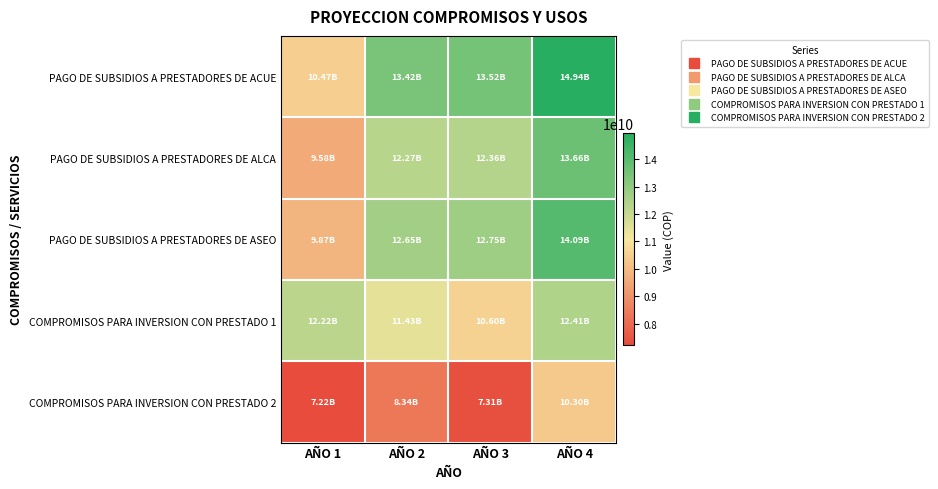

Between AÑO 1 and AÑO 2, which series saw the biggest shift?

PAGO DE SUBSIDIOS A PRESTADORES DE ACUE